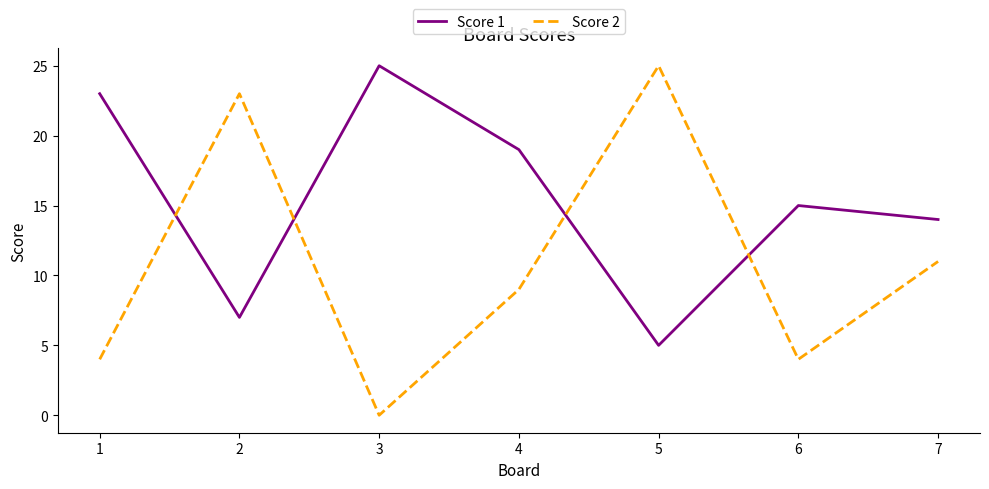

What are all the series names shown in the legend?

Score 1, Score 2